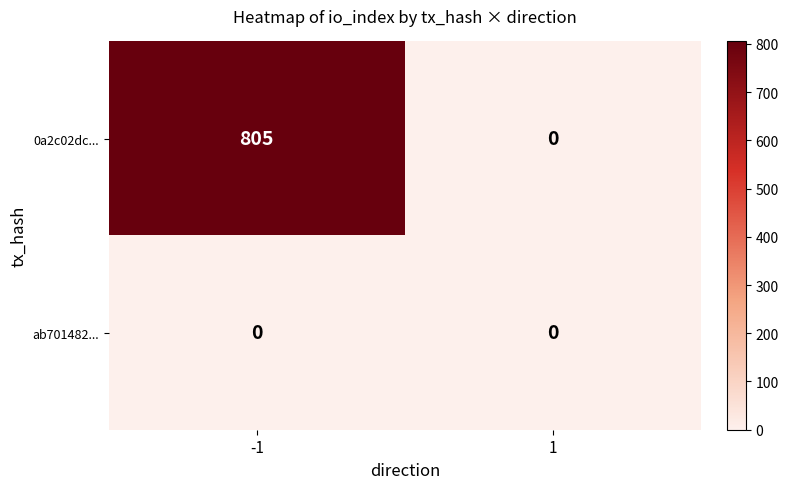

Rank the series by their average value, from lowest to highest.

ab701482..., 0a2c02dc...